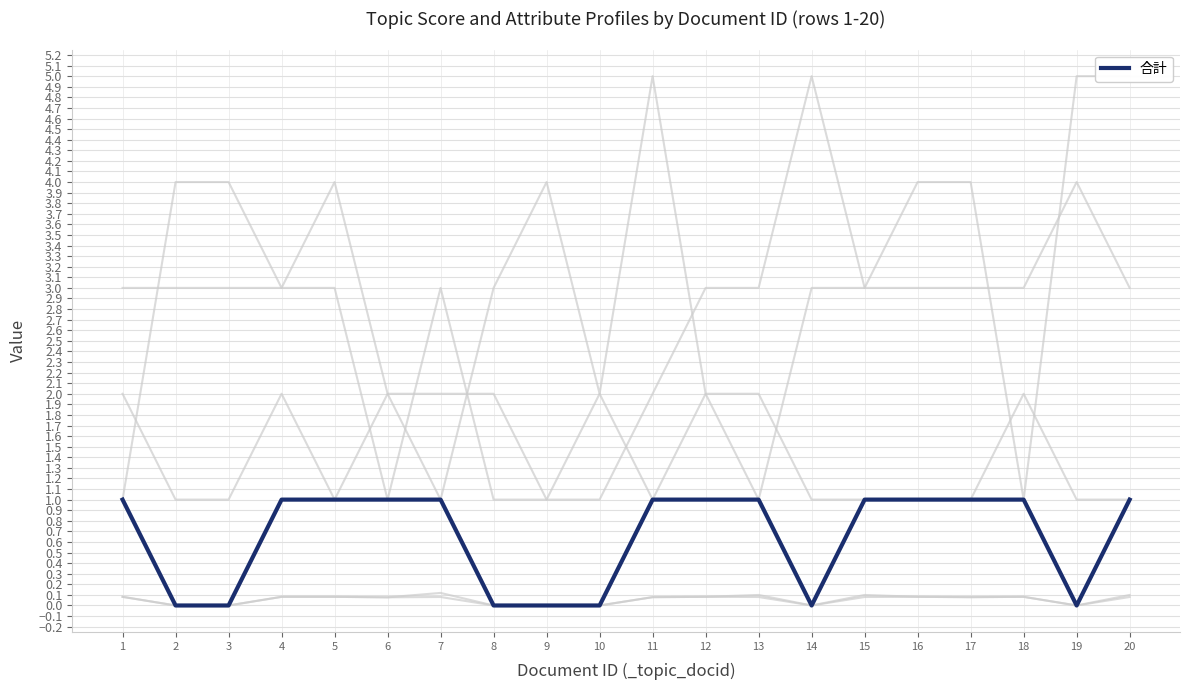

List the labels in order of 就業形態 value, smallest first.

6, 8, 9, 10, 11, 1, 2, 3, 4, 5, 7, 12, 13, 15, 16, 17, 18, 20, 19, 14